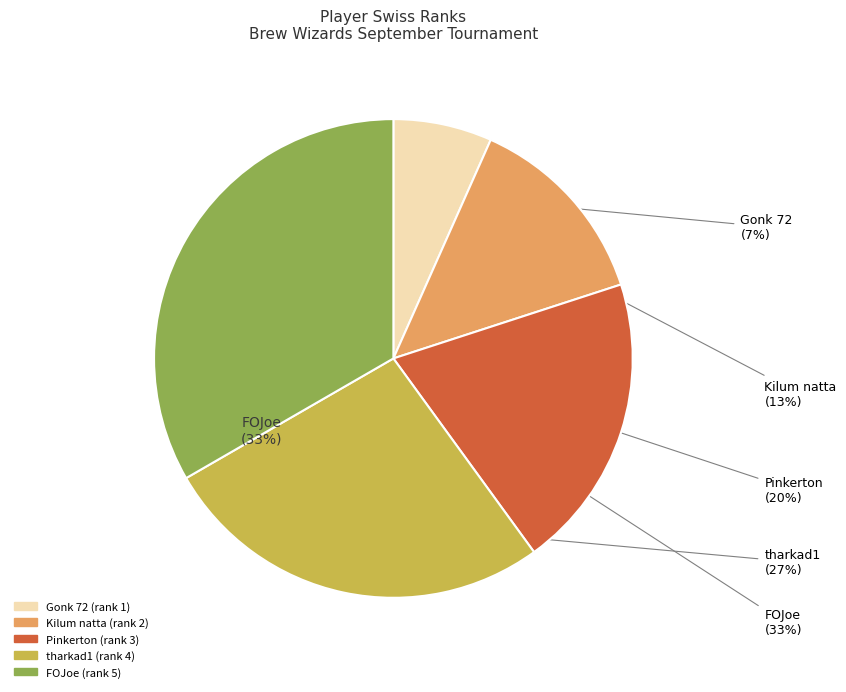

Which slice is the largest?

FOJoe